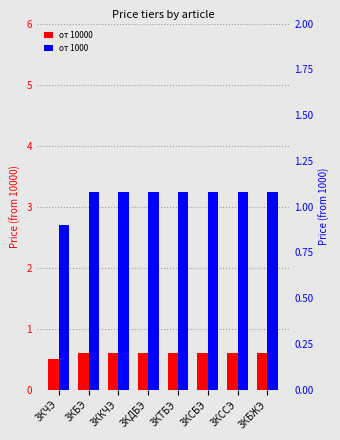

Where does the от 1000 series first go above 1?

3КБЭ